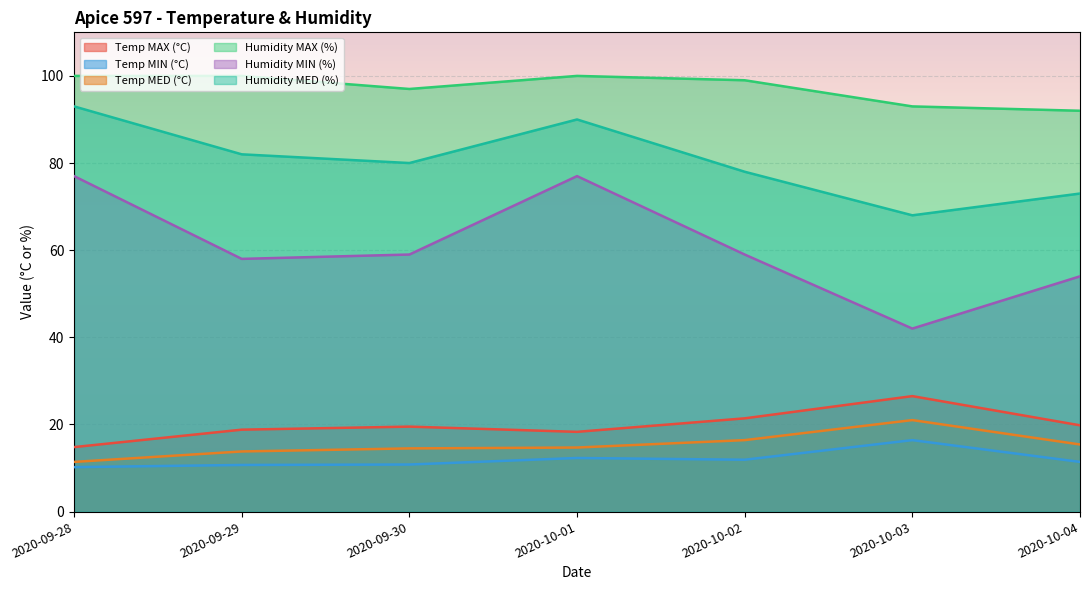

What is the label of the 6th point from the left?

2020-10-03